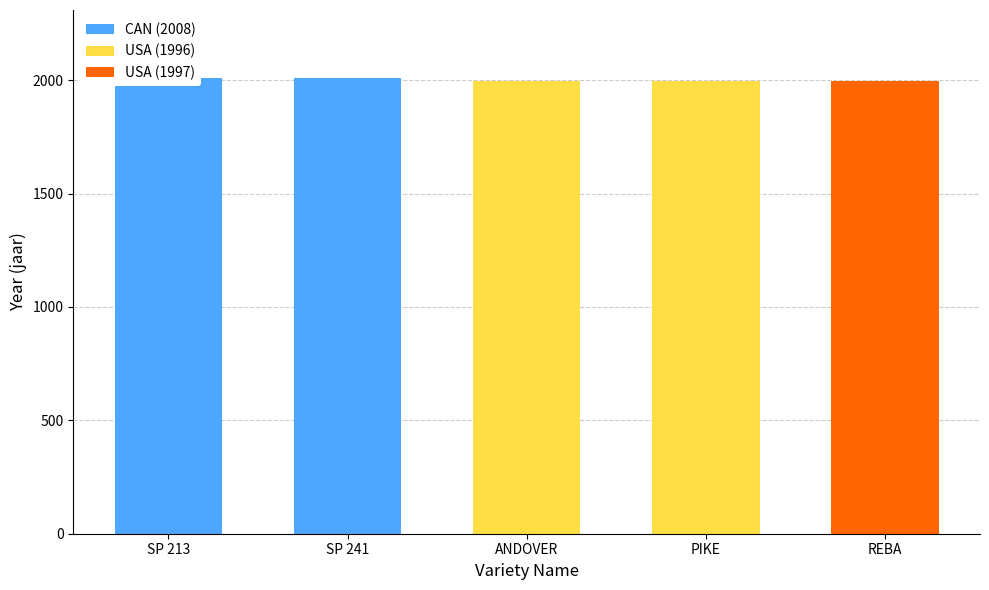

Is the value of USA (1997) at SP 241 greater than the value of CAN (2008) at ANDOVER?

No